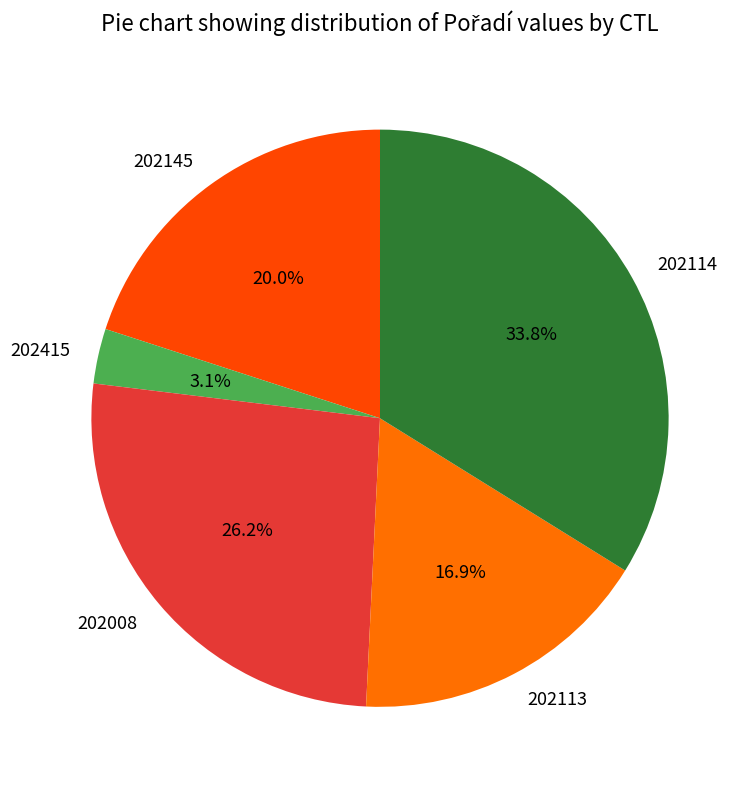

True or false: 202145 accounts for 20% of the total.

True